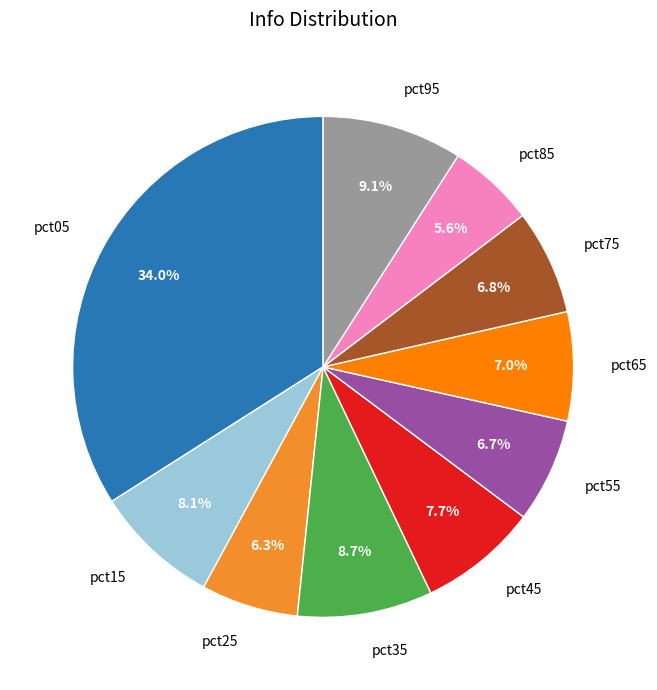

What is the total percentage of pct95 and pct85?

14.7%